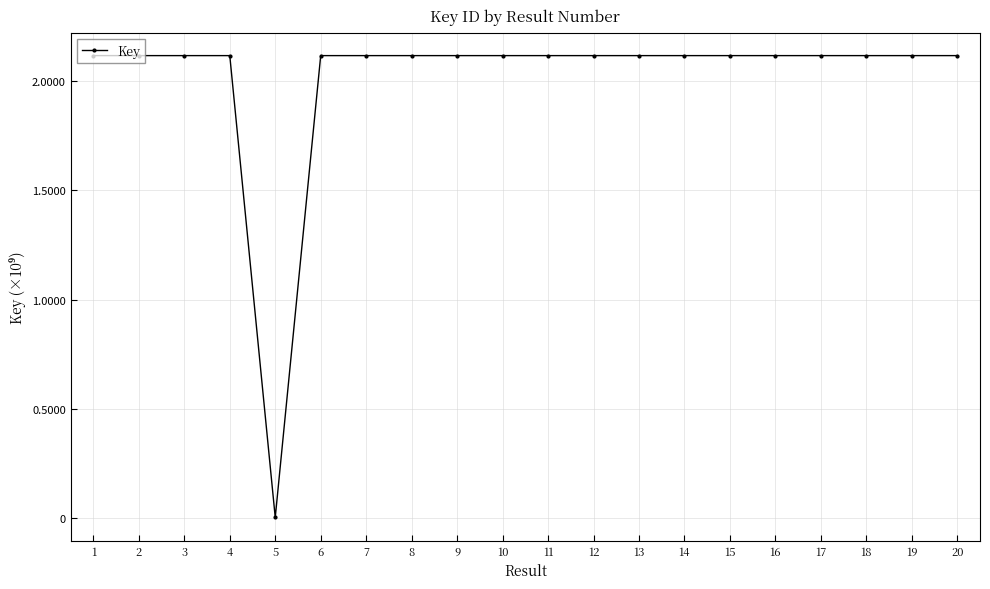

Does the chart have visible grid lines?

Yes